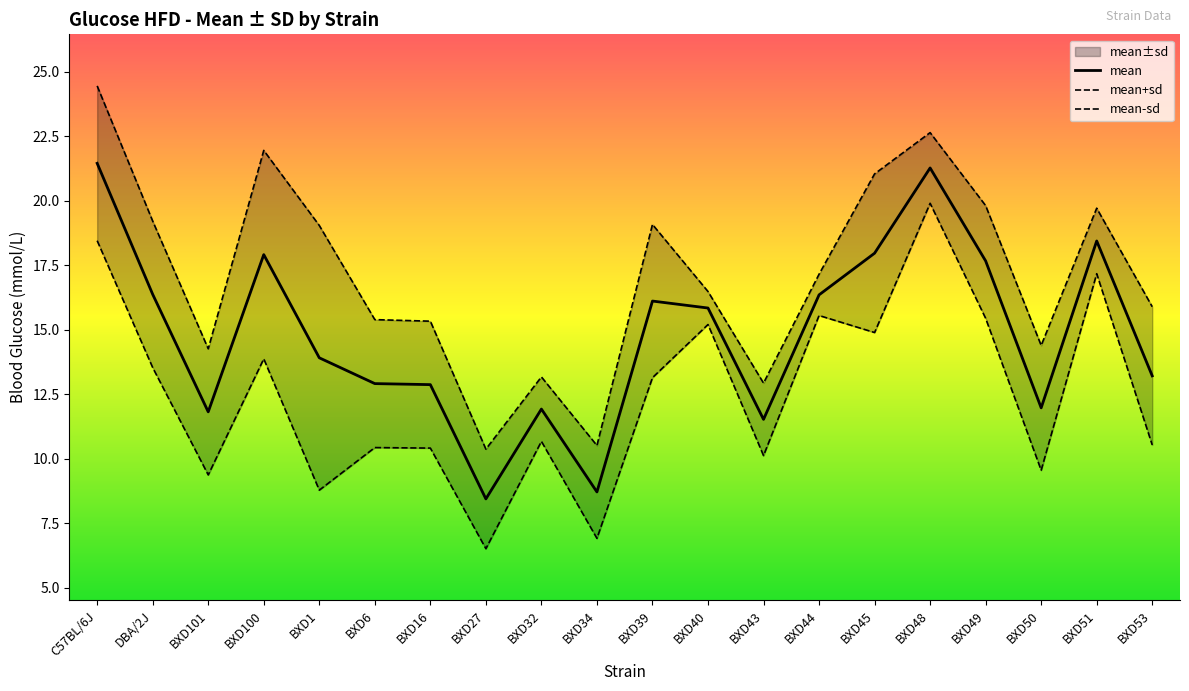

What position from the left is BXD100?

4